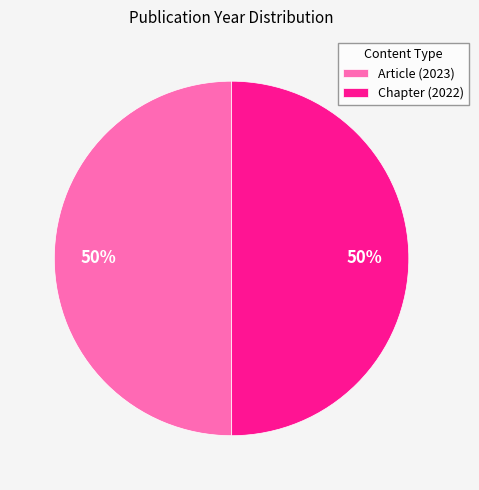

True or false: Article (2023) accounts for 50% of the total.

True